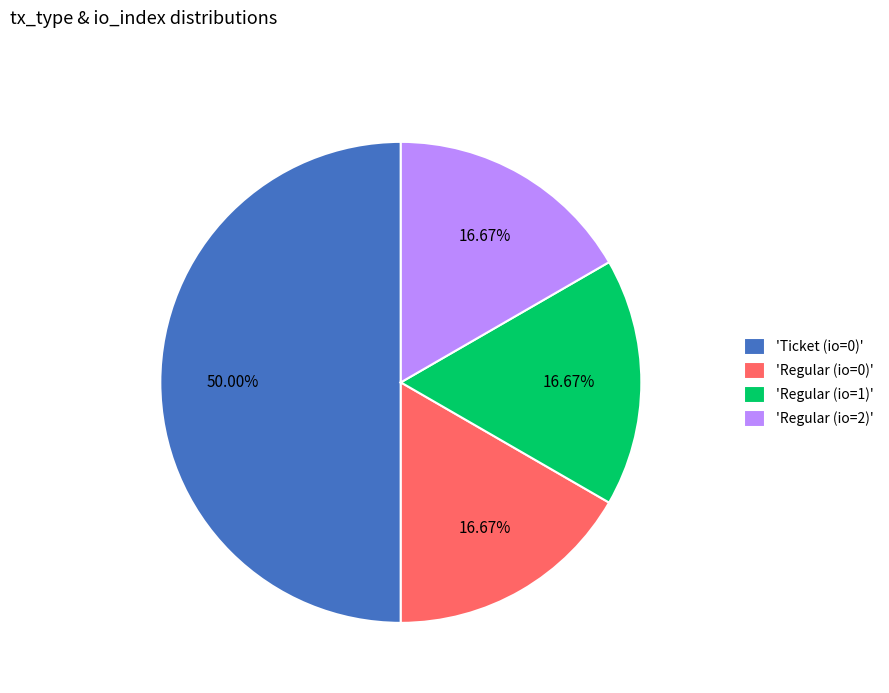

Which category has the biggest portion of the pie?

'Ticket (io=0)'